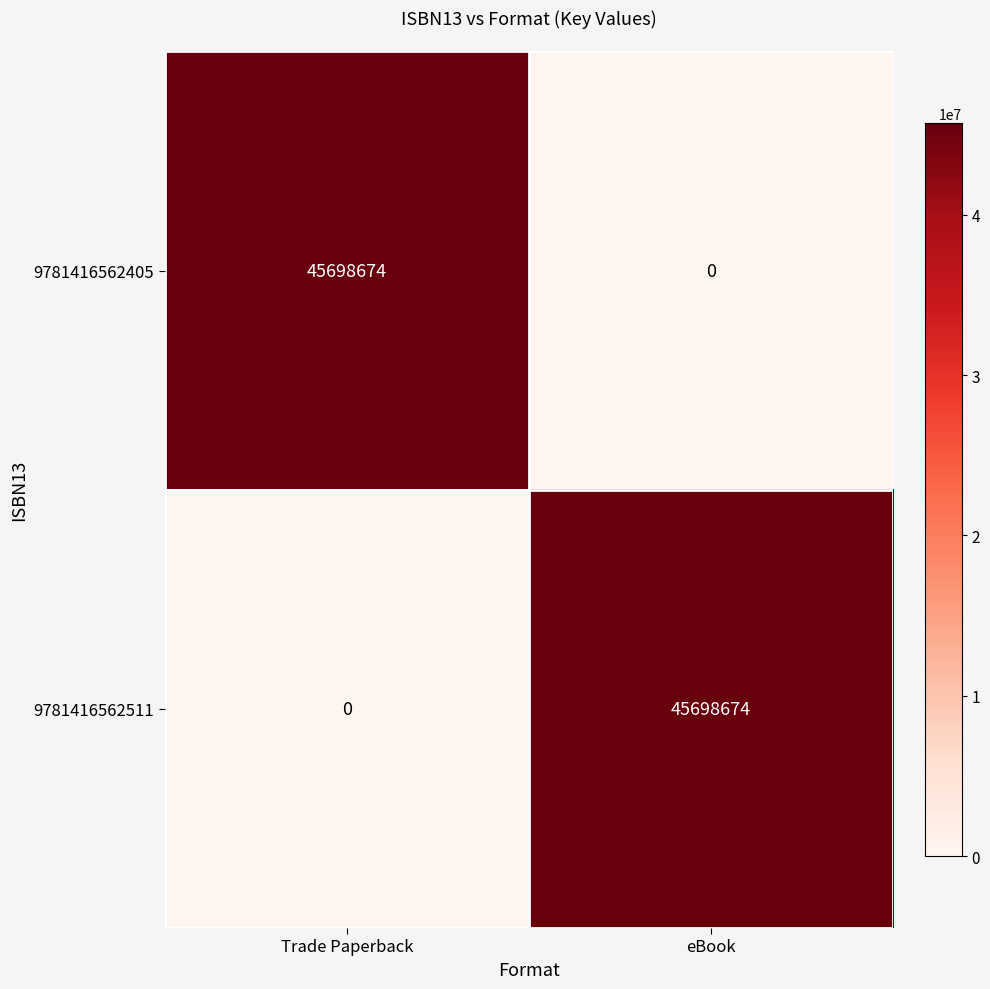

What is the difference between the 9781416562511 values at Trade Paperback and eBook?

45698674